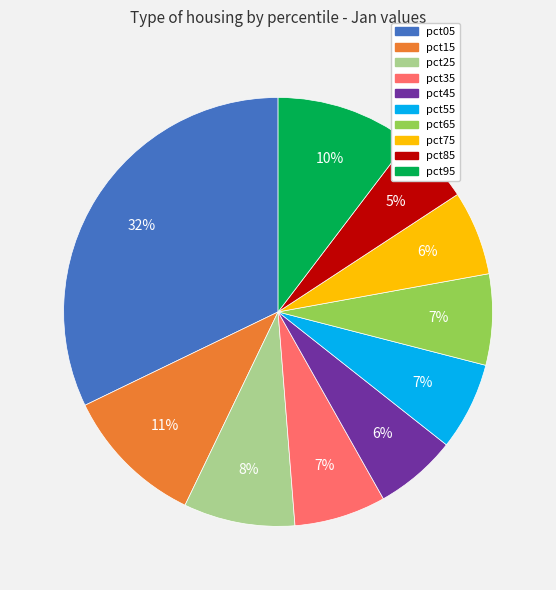

Does pct35 represent more than half of the total?

No